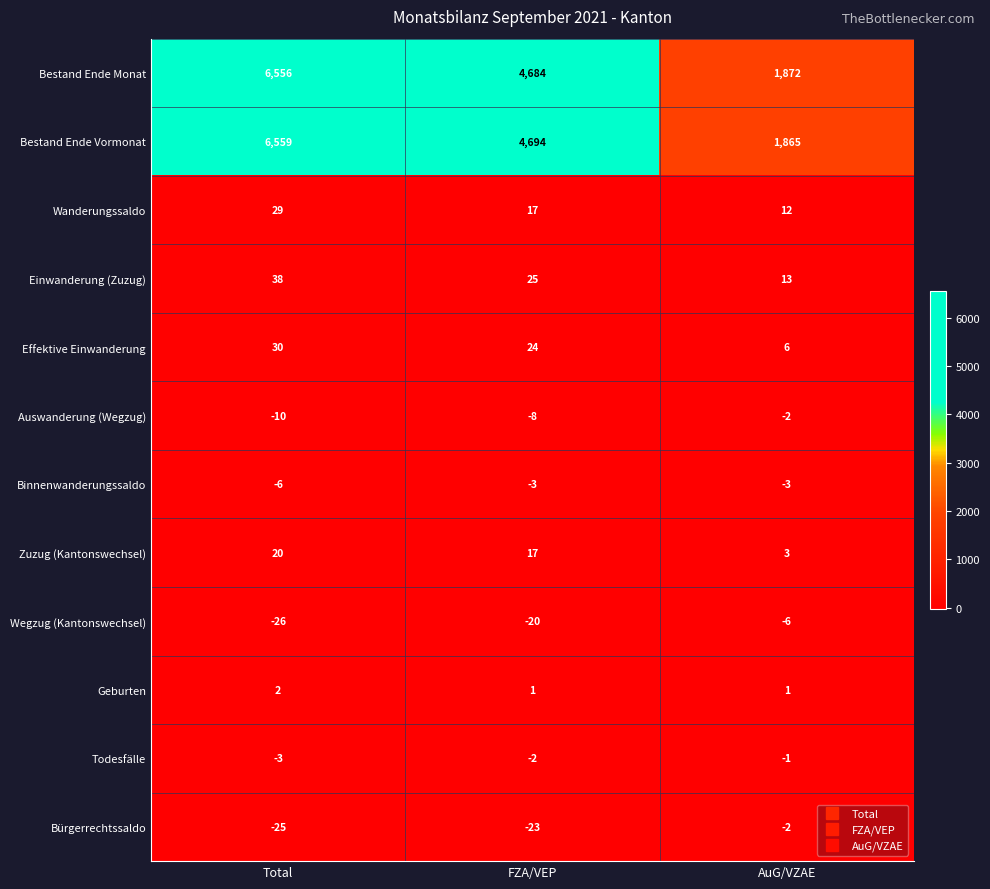

Rank the series at Total from lowest to highest value.

Wegzug (Kantonswechsel), Bürgerrechtssaldo, Auswanderung (Wegzug), Binnenwanderungssaldo, Todesfälle, Geburten, Zuzug (Kantonswechsel), Wanderungssaldo, Effektive Einwanderung, Einwanderung (Zuzug), Bestand Ende Monat, Bestand Ende Vormonat